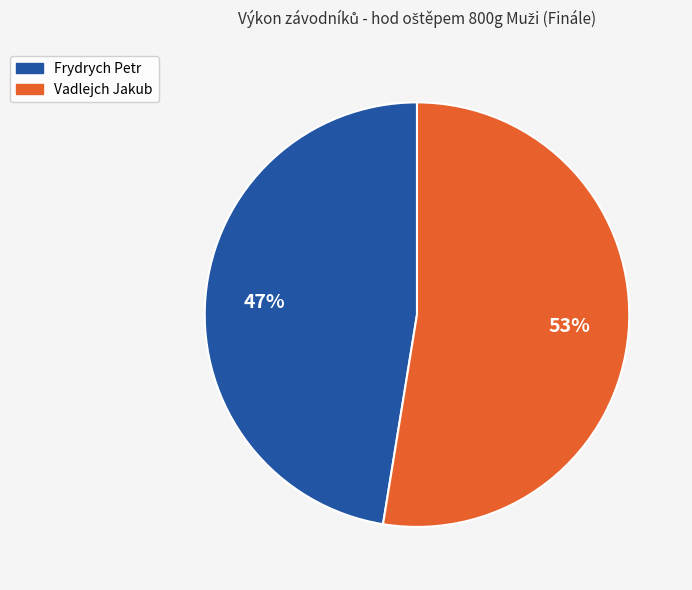

Count the number of slices in the pie.

2